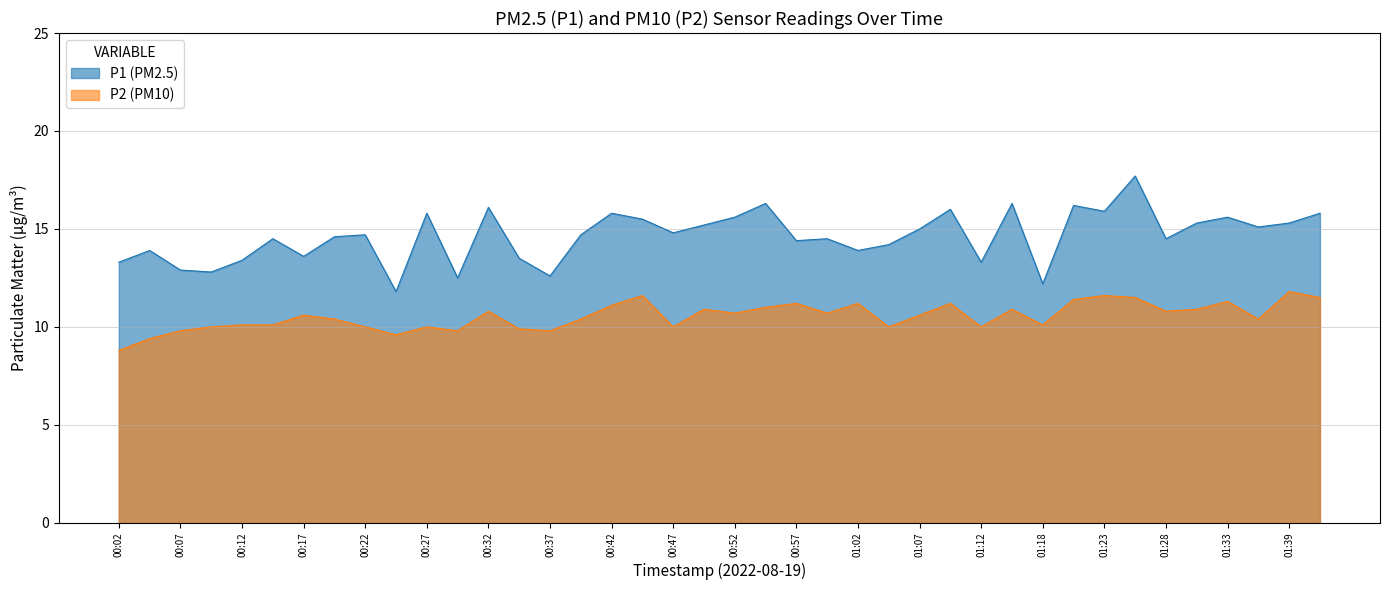

What position from the right is 01:18?

10